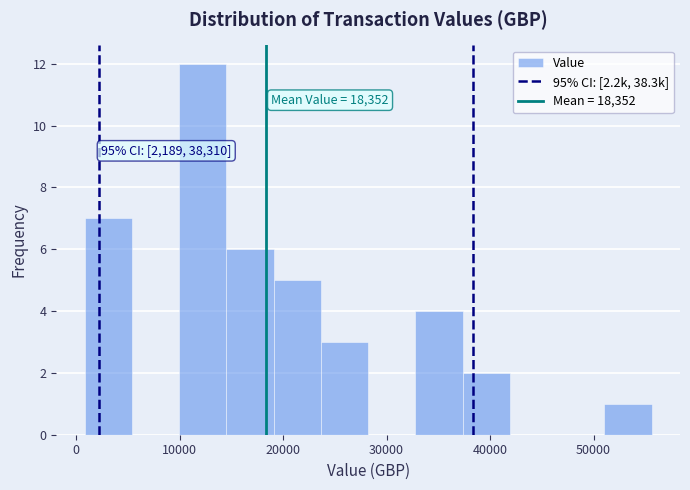

Over which range of the x-axis is the bar tallest?

10000 to 15000